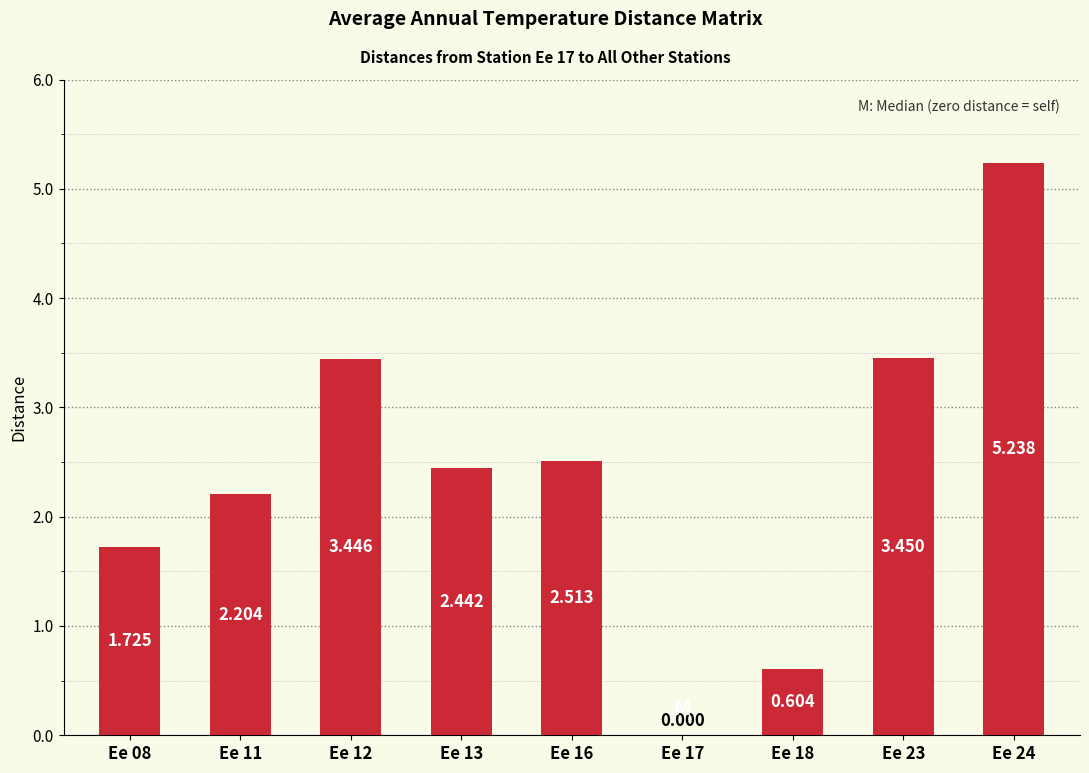

List the labels in order of value, largest first.

Ee 24, Ee 23, Ee 12, Ee 16, Ee 13, Ee 11, Ee 08, Ee 18, Ee 17